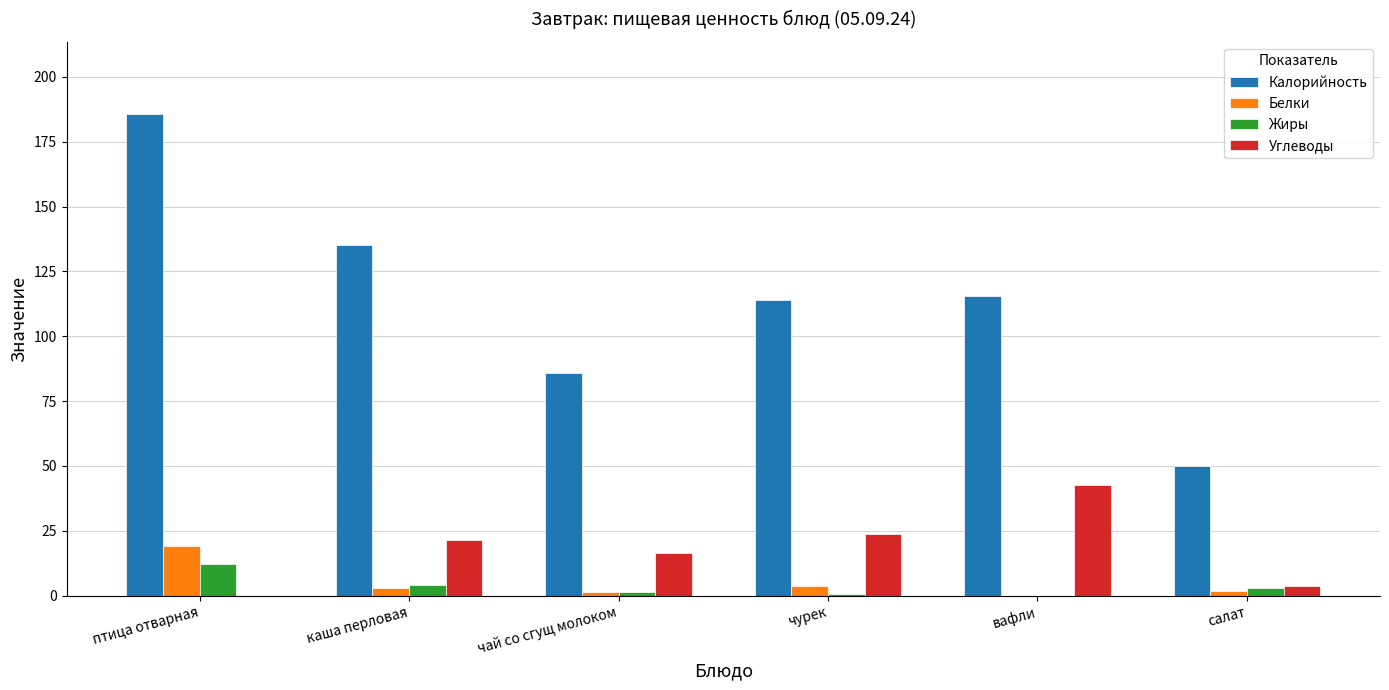

Which series has the largest range (max minus min)?

Калорийность